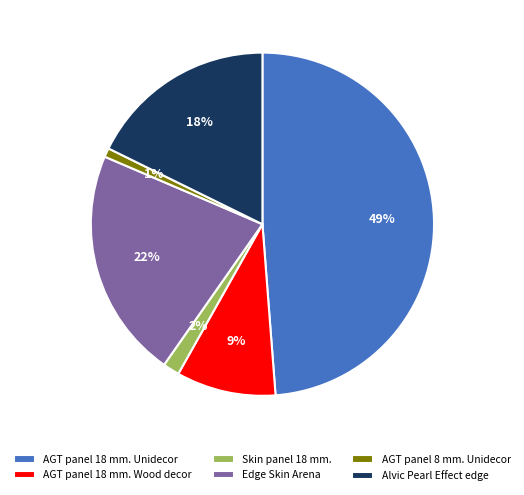

How many slices are in this pie chart?

6